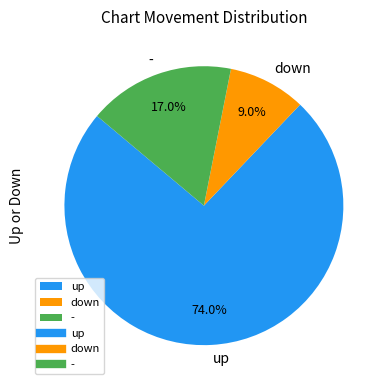

Which slice is the smallest?

down